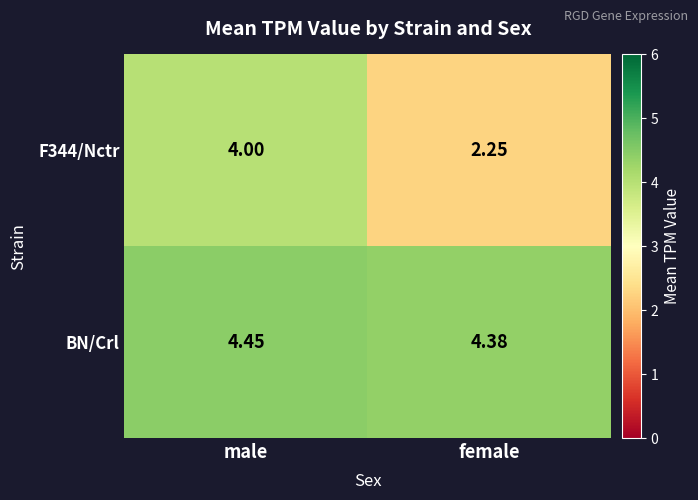

How many series are shown in this chart?

2